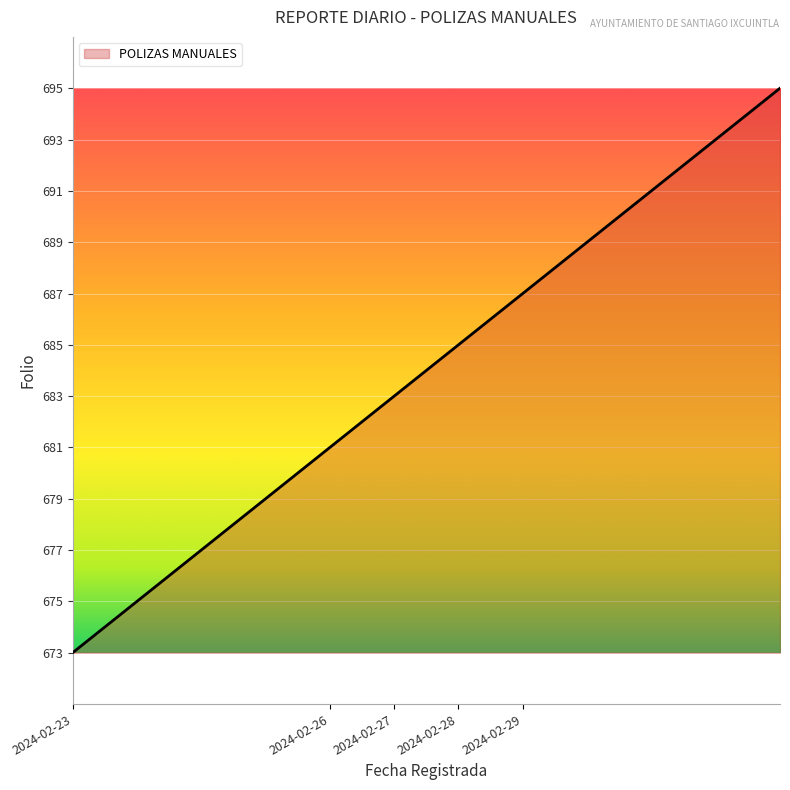

What is the minimum value shown in the chart?

673